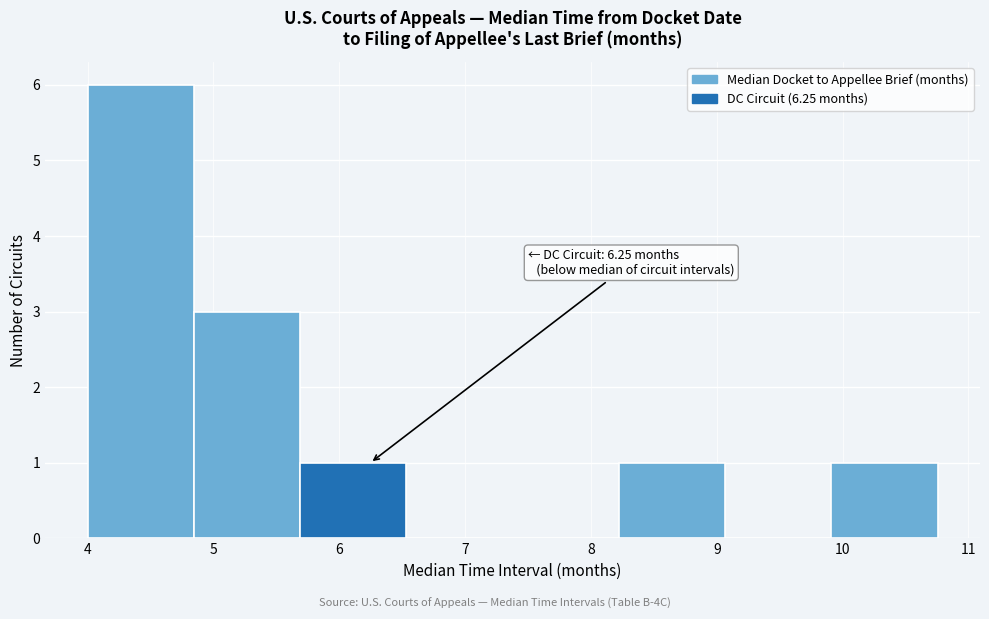

Which range on the x-axis has the tallest bar?

4.0 to 4.8